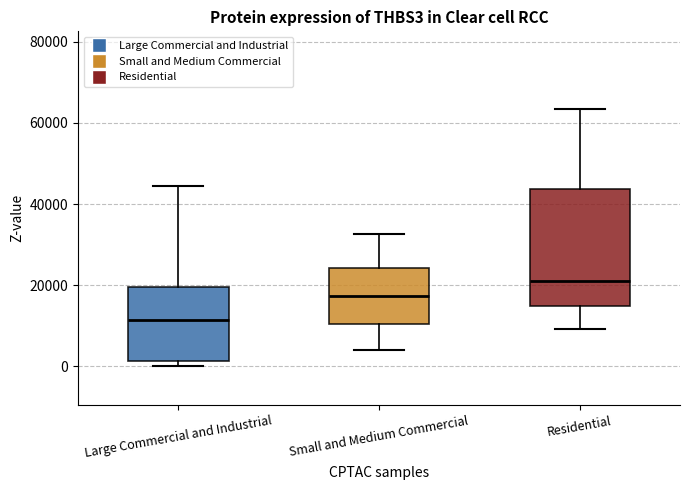

Where is the lower edge of the box for Large Commercial and Industrial on the y-axis? The values are not printed on the chart, so give them approximately, as read against the axis.

2000